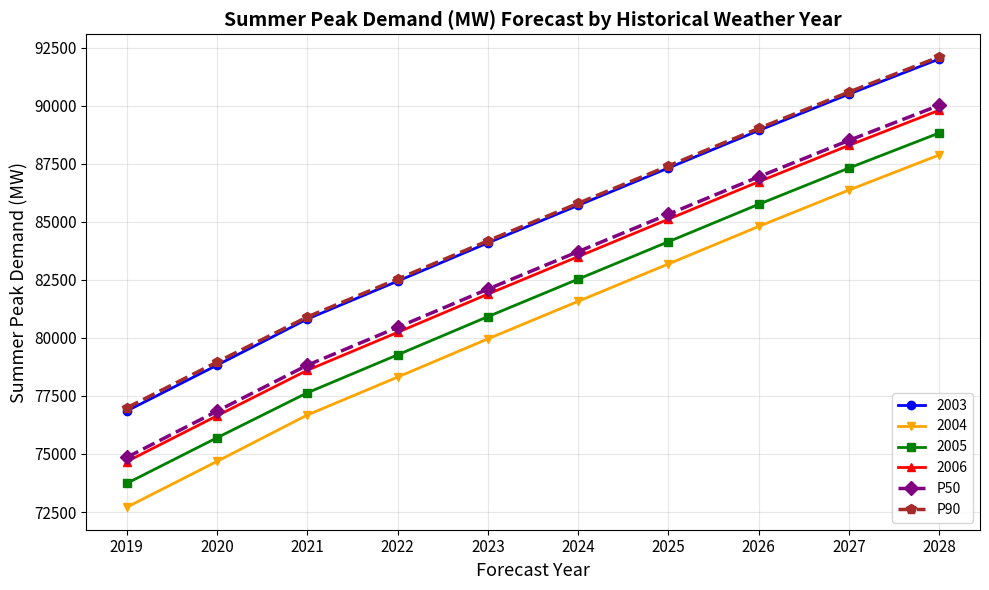

How many categories are shown in the chart?

10